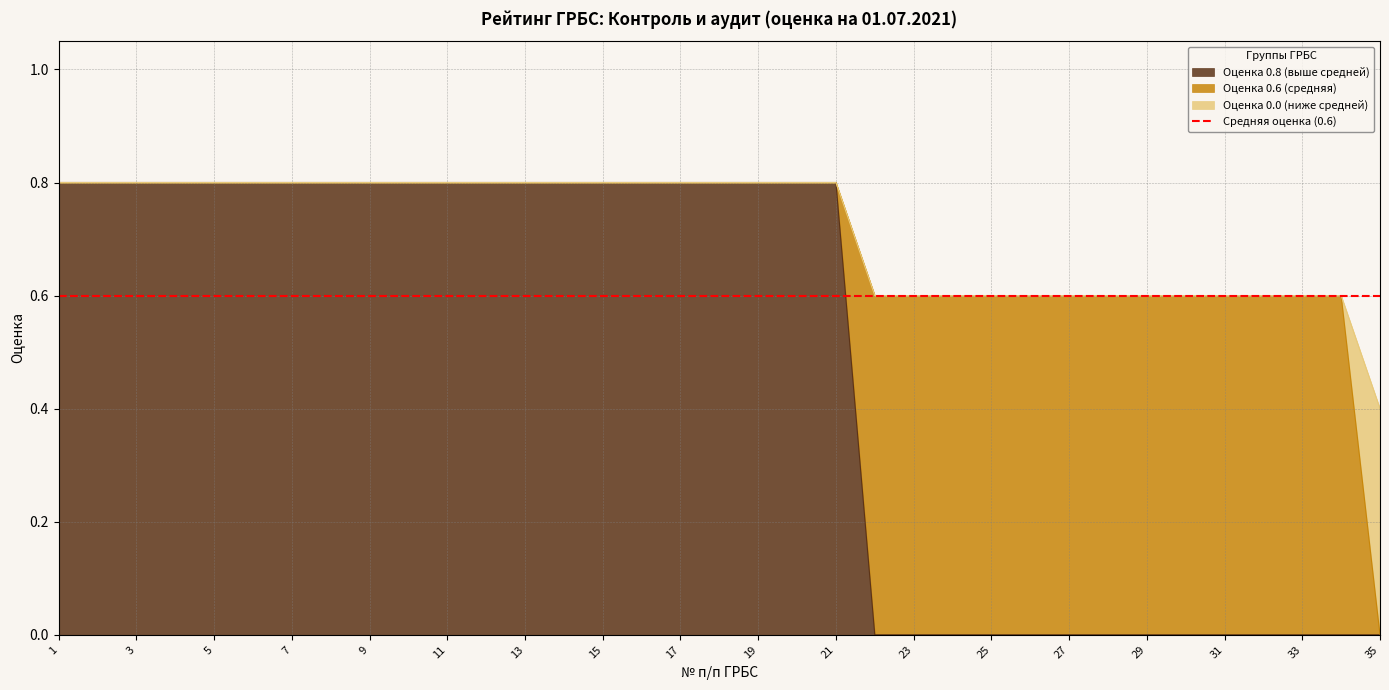

Is the value of Оценка 0.0 (ниже средней) at 3 greater than the value of Оценка 0.6 (средняя) at 5?

No